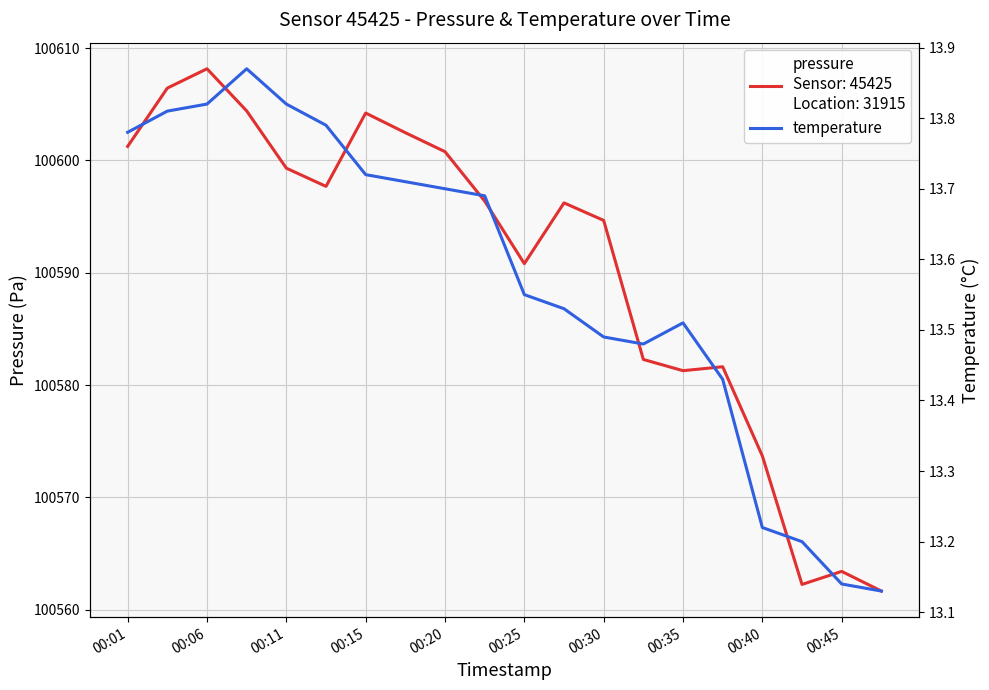

List the series in order of their overall mean, lowest first.

temperature, pressure